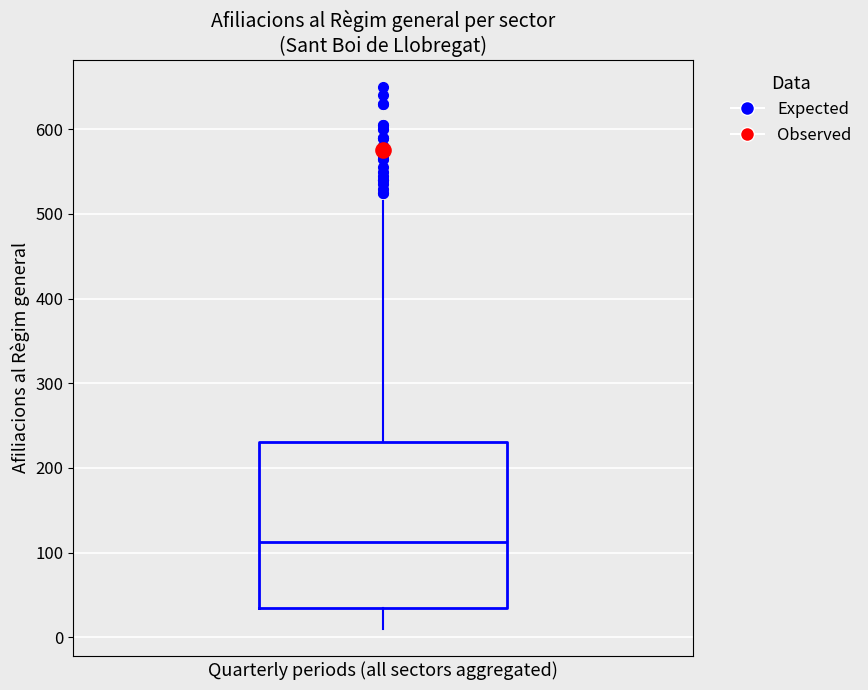

Read this box plot against the y-axis: the position of the median line, the range covered by the box, and the ends of both whiskers. The values are not printed on the chart, so give them approximately, as read against the axis.

median 110, box 40 to 230, whiskers 10 to 520